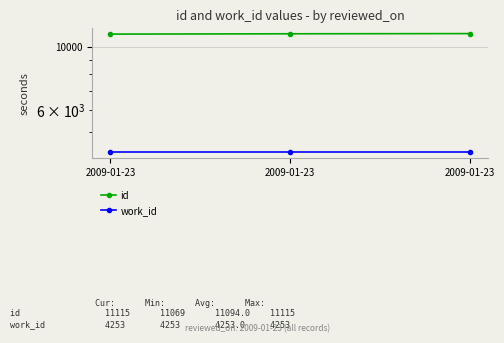

What is the minimum value shown in the chart?

4253